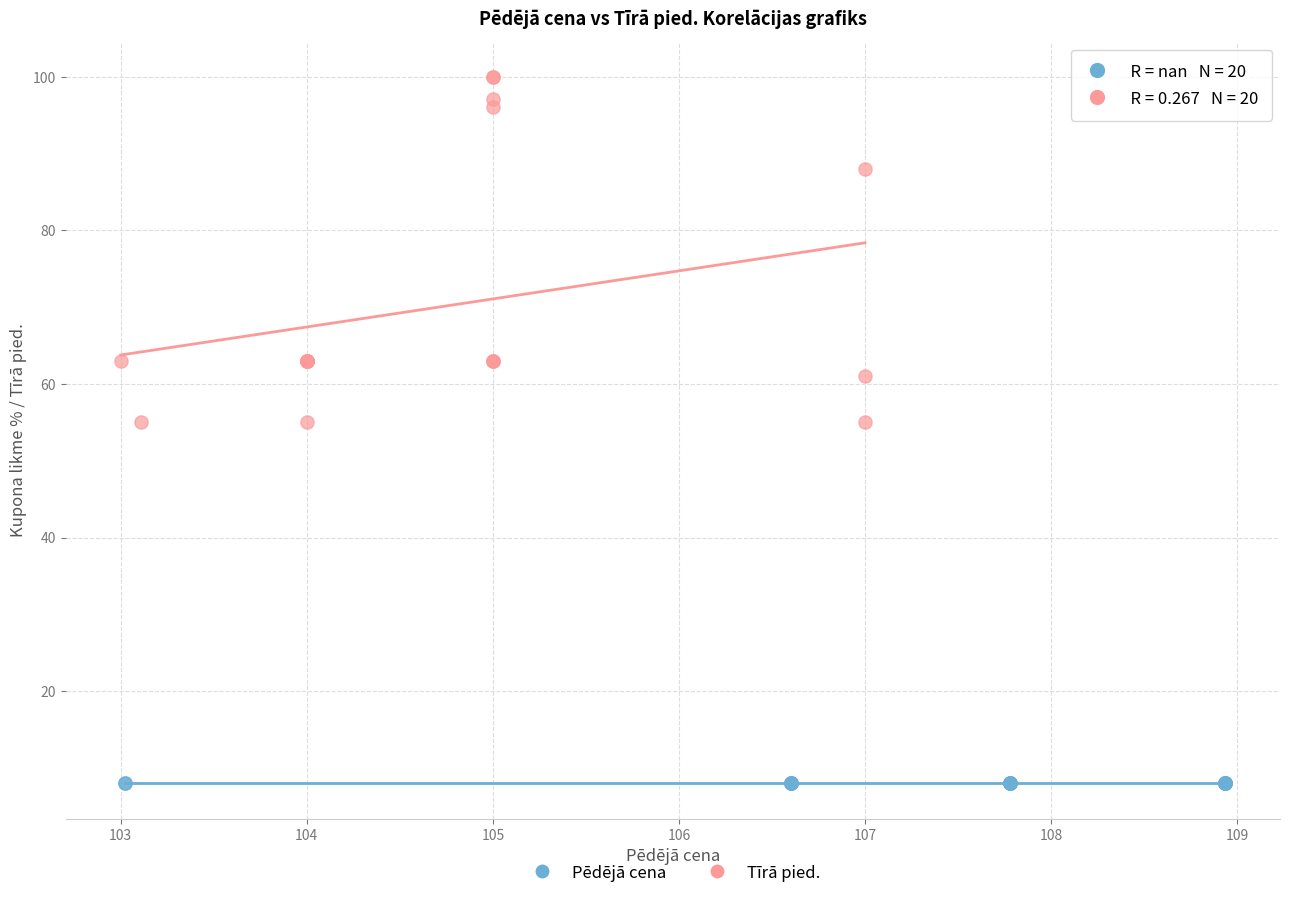

Which series reaches the minimum Y coordinate?

Pēdējā cena